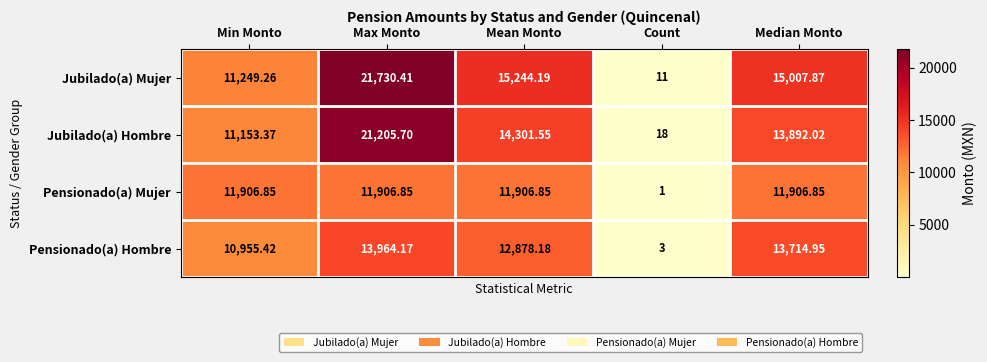

Where does the Pensionado(a) Hombre series first go above 12878?

Max Monto